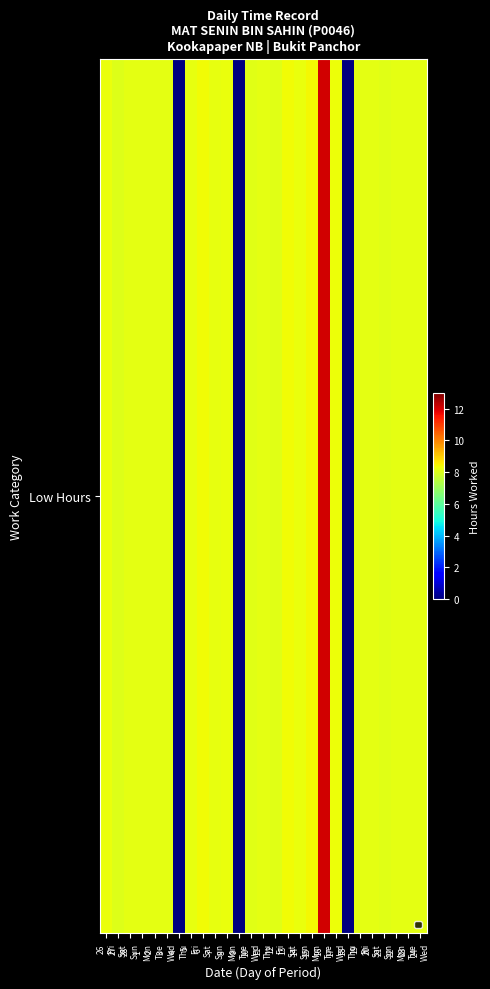

What is the greatest value displayed?

12.1